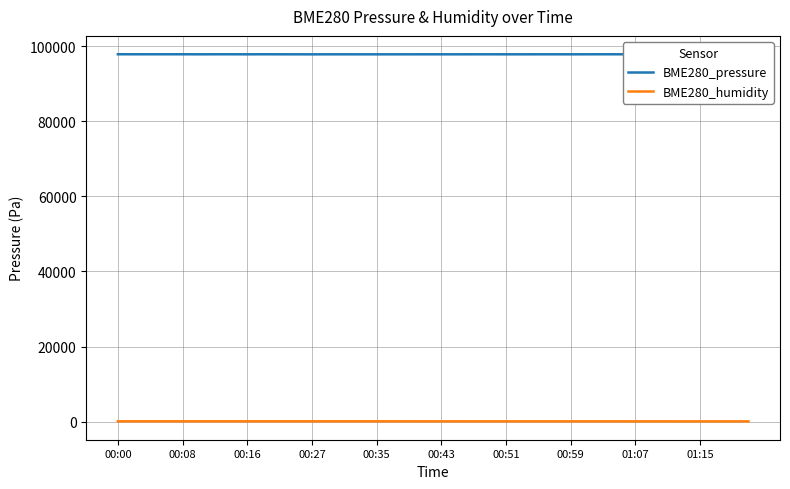

True or false: BME280_humidity and BME280_pressure cross at least once.

False